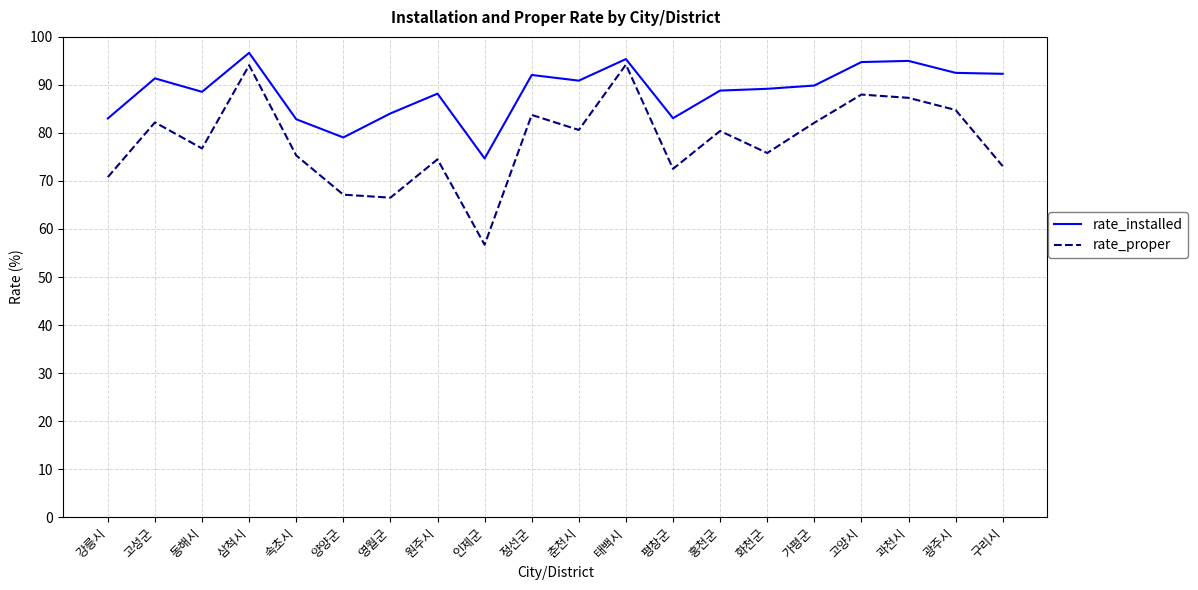

What is the approximate value of rate_installed at 가평군?

89.9